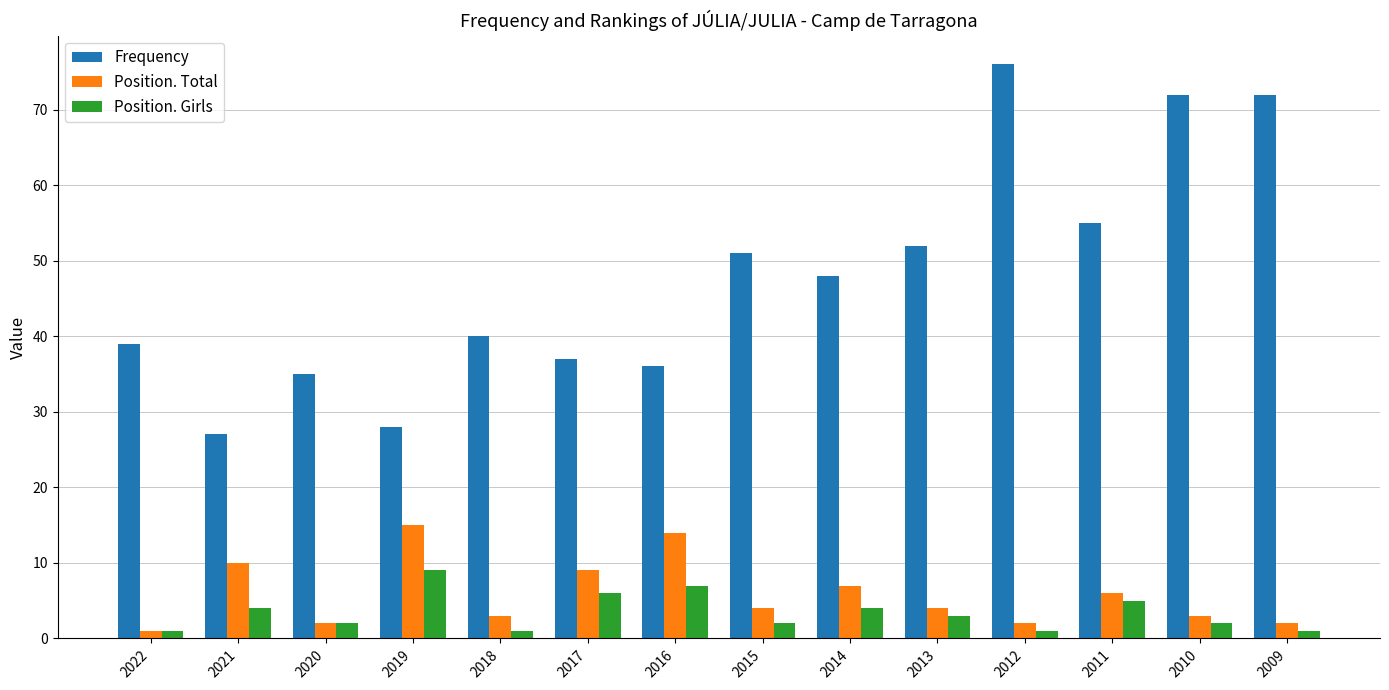

Rank the series by their maximum value, from highest to lowest.

Frequency, Position. Total, Position. Girls